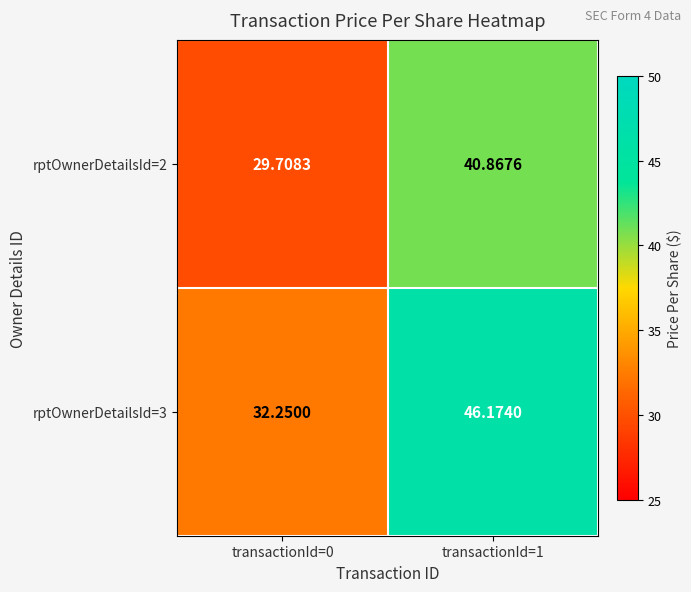

What is the maximum value shown in the chart?

46.2